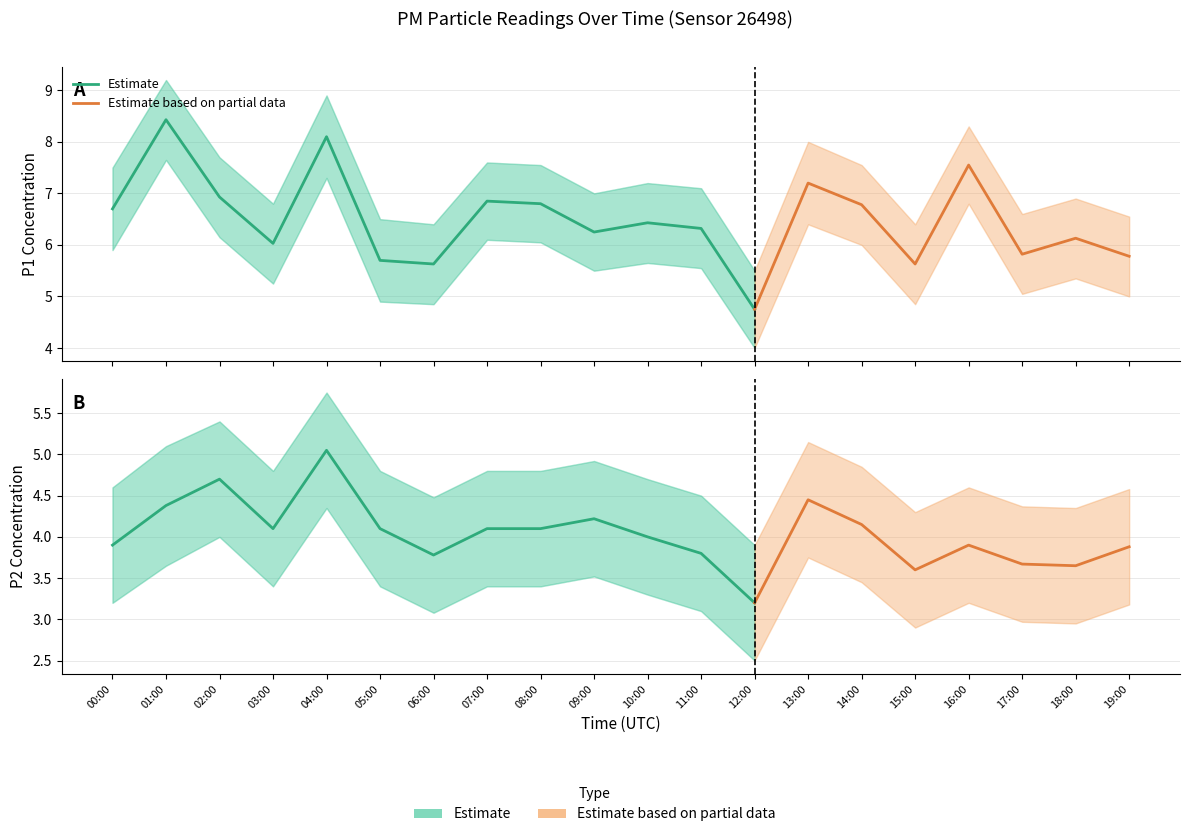

Read the P1 value at 04:00.

8.1